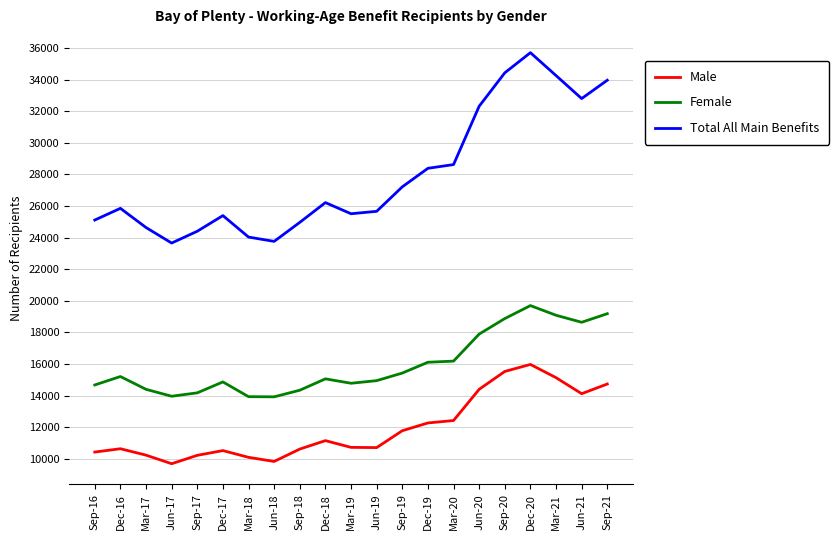

Is it true that Male equals 15571 at Mar-19?

False